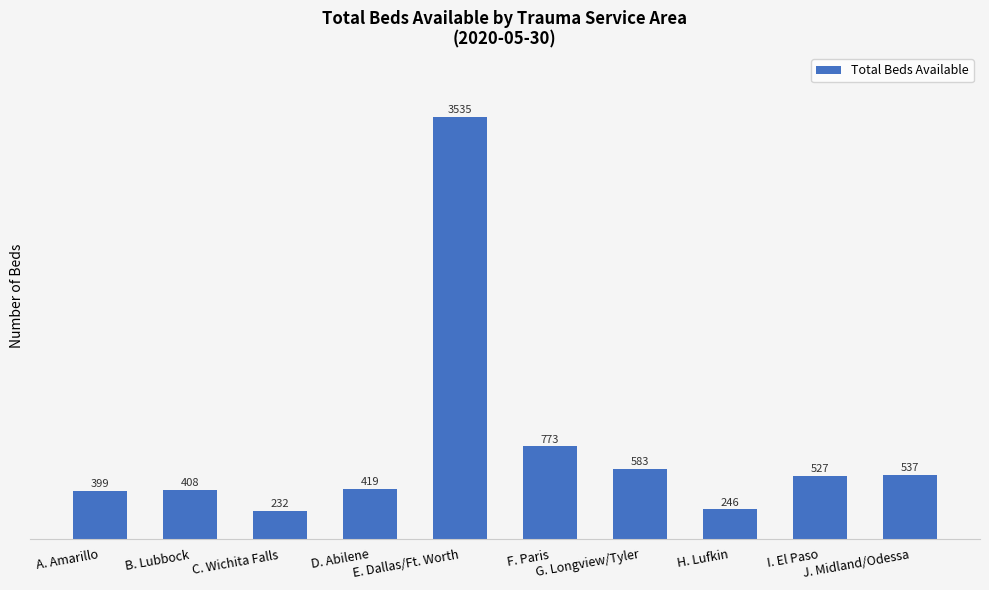

At which category does the chart reach its peak across all series?

E. Dallas/Ft. Worth